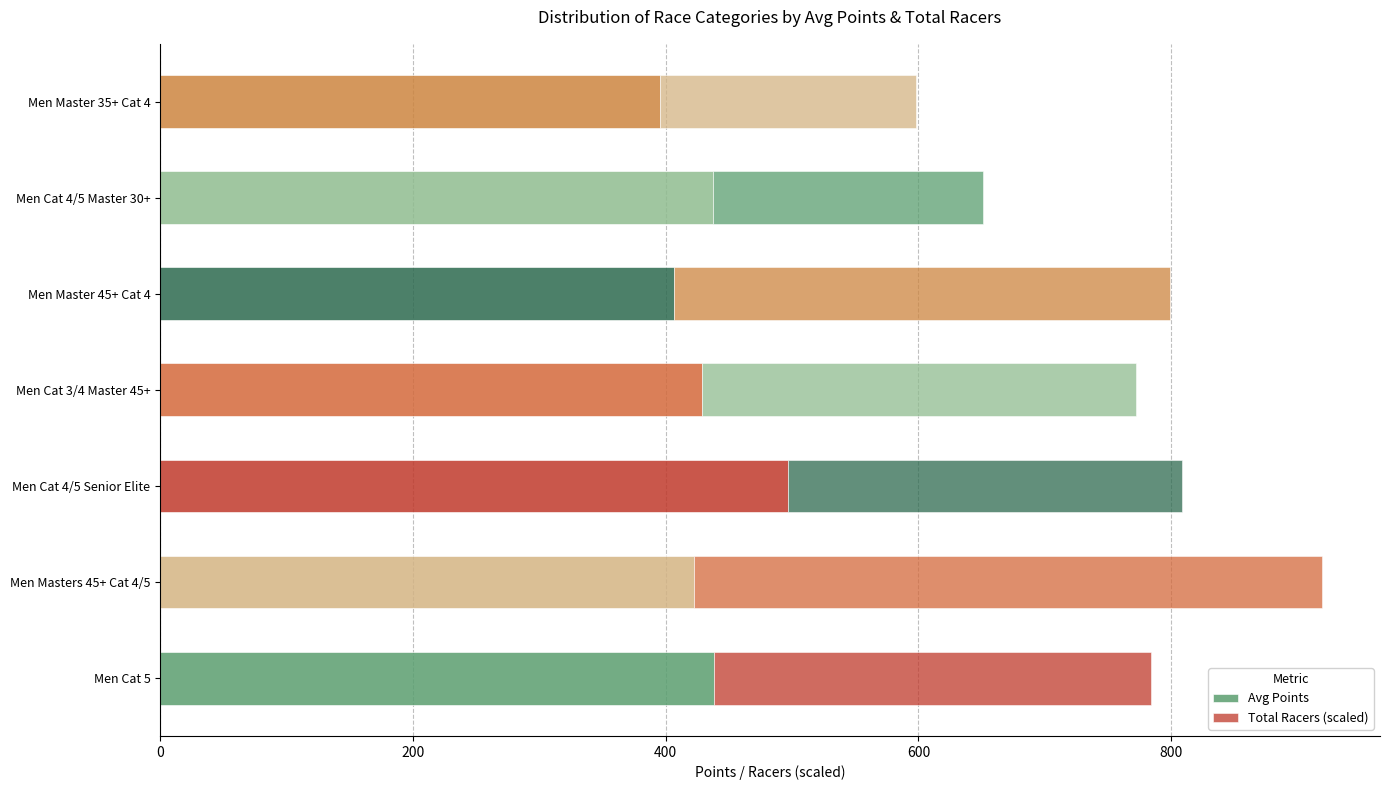

How many data points does each series have?

7